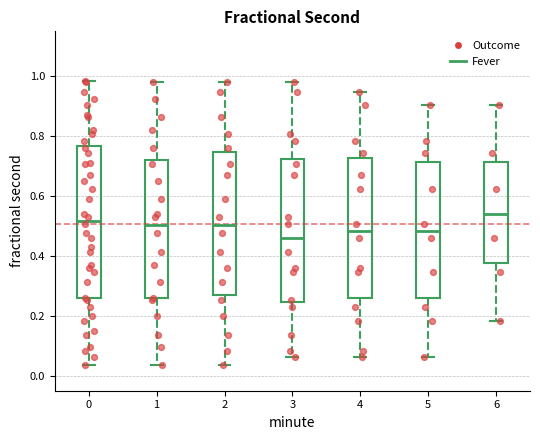

Which box is the tallest, from its lower edge to its upper edge?

0